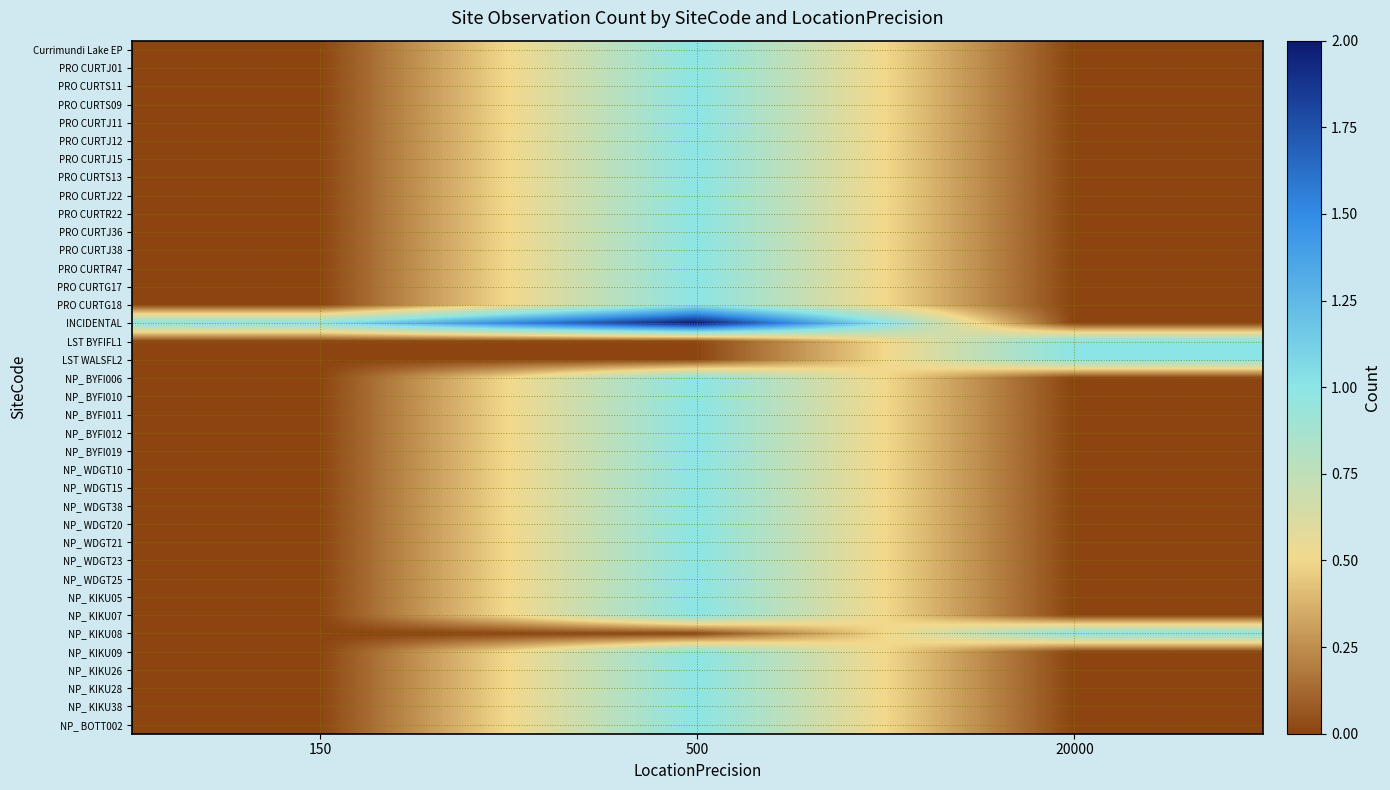

List the series in order of their peak value, lowest first.

Currimundi Lake EP, PRO CURTJ01, PRO CURTS11, PRO CURTS09, PRO CURTJ11, PRO CURTJ12, PRO CURTJ15, PRO CURTS13, PRO CURTJ22, PRO CURTR22, PRO CURTJ36, PRO CURTJ38, PRO CURTR47, PRO CURTG17, PRO CURTG18, LST BYFIFL1, LST WALSFL2, NP_ BYFI006, NP_ BYFI010, NP_ BYFI011, NP_ BYFI012, NP_ BYFI019, NP_ WDGT10, NP_ WDGT15, NP_ WDGT38, NP_ WDGT20, NP_ WDGT21, NP_ WDGT23, NP_ WDGT25, NP_ KIKU05, NP_ KIKU07, NP_ KIKU08, NP_ KIKU09, NP_ KIKU26, NP_ KIKU28, NP_ KIKU38, NP_ BOTT002, INCIDENTAL